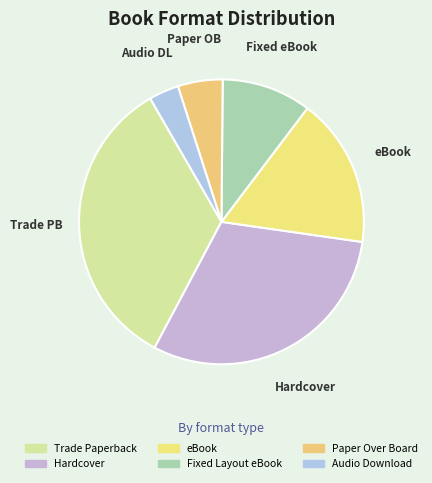

What portion of the pie excludes Audio Download?

96.6%